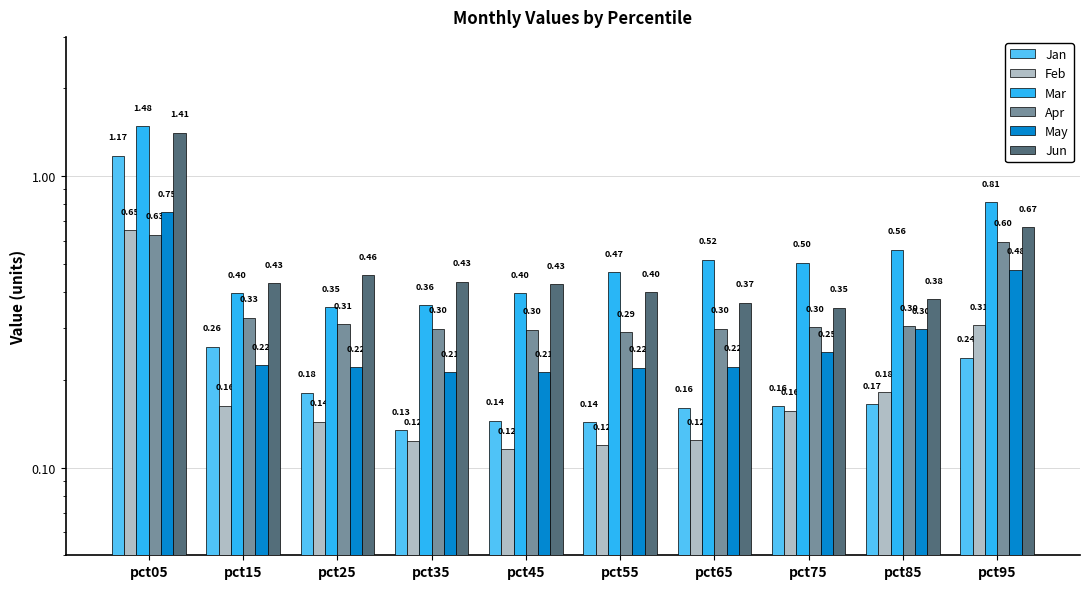

Reading right to left, extract all data points from this chart.

Jan: pct95=0.2	pct85=0.2	pct75=0.2	pct65=0.2	pct55=0.1	pct45=0.1	pct35=0.1	pct25=0.2	pct15=0.3	pct05=1.2
Feb: pct95=0.3	pct85=0.2	pct75=0.2	pct65=0.1	pct55=0.1	pct45=0.1	pct35=0.1	pct25=0.1	pct15=0.2	pct05=0.7
Mar: pct95=0.8	pct85=0.6	pct75=0.5	pct65=0.5	pct55=0.5	pct45=0.4	pct35=0.4	pct25=0.4	pct15=0.4	pct05=1.5
Apr: pct95=0.6	pct85=0.3	pct75=0.3	pct65=0.3	pct55=0.3	pct45=0.3	pct35=0.3	pct25=0.3	pct15=0.3	pct05=0.6
May: pct95=0.5	pct85=0.3	pct75=0.2	pct65=0.2	pct55=0.2	pct45=0.2	pct35=0.2	pct25=0.2	pct15=0.2	pct05=0.8
Jun: pct95=0.7	pct85=0.4	pct75=0.4	pct65=0.4	pct55=0.4	pct45=0.4	pct35=0.4	pct25=0.5	pct15=0.4	pct05=1.4